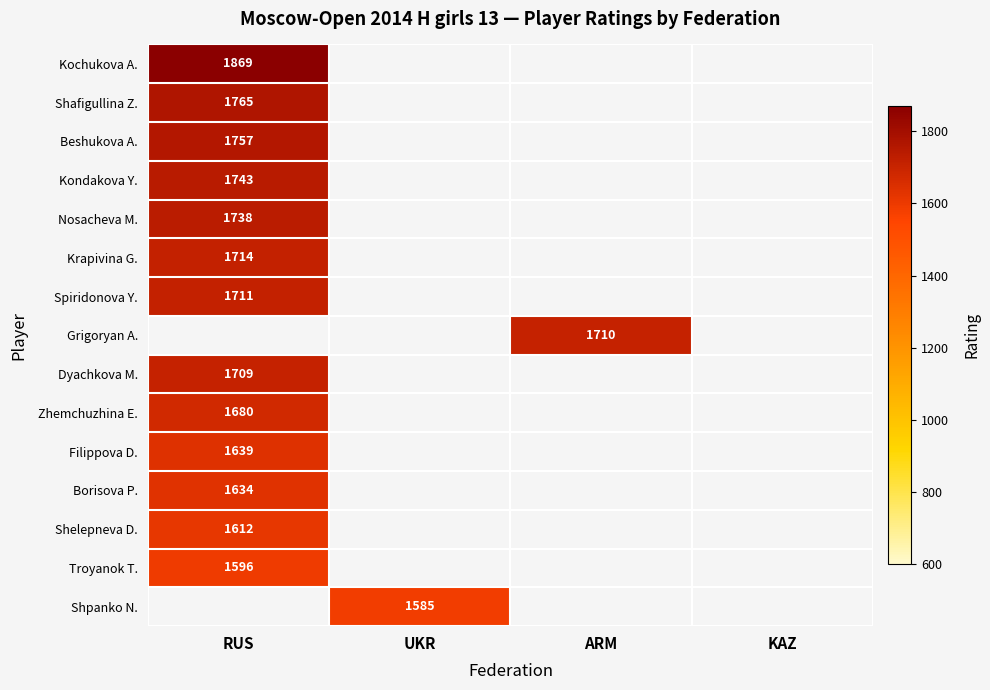

Is it true that Shafigullina Z. equals 1765 at RUS?

True